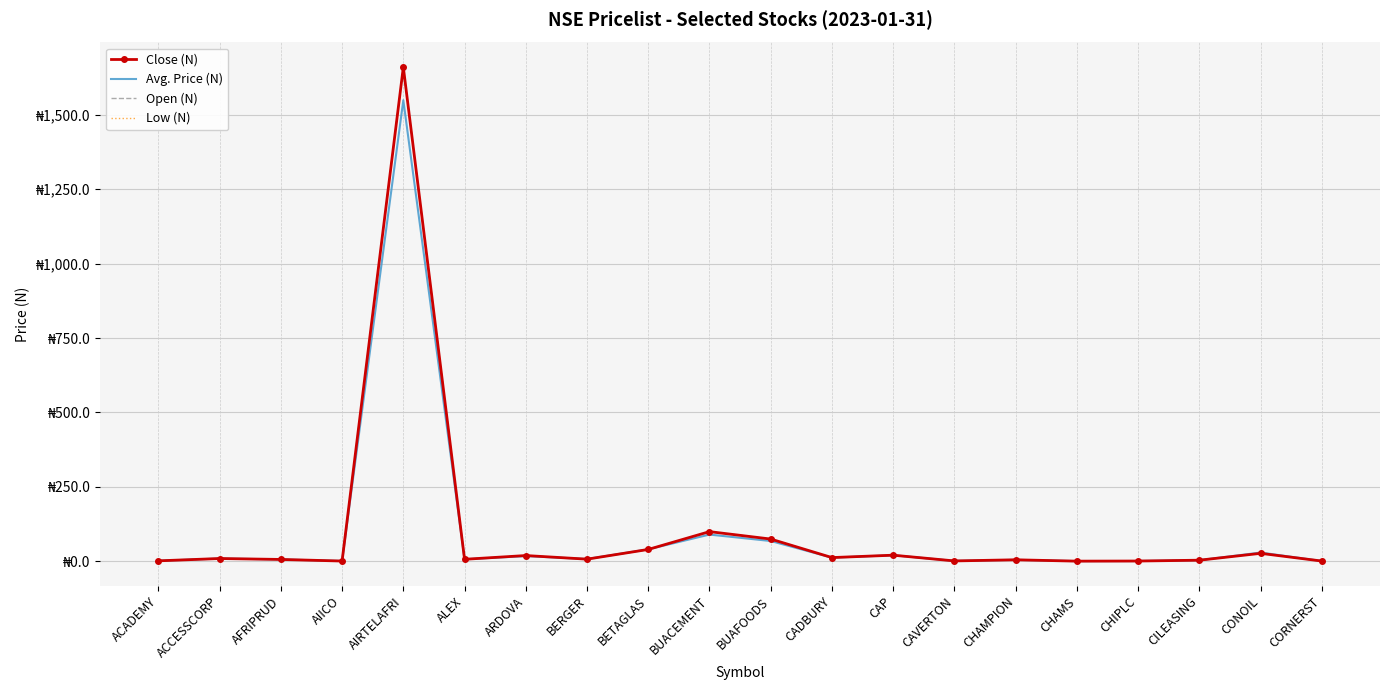

How many distinct data groups are displayed?

4